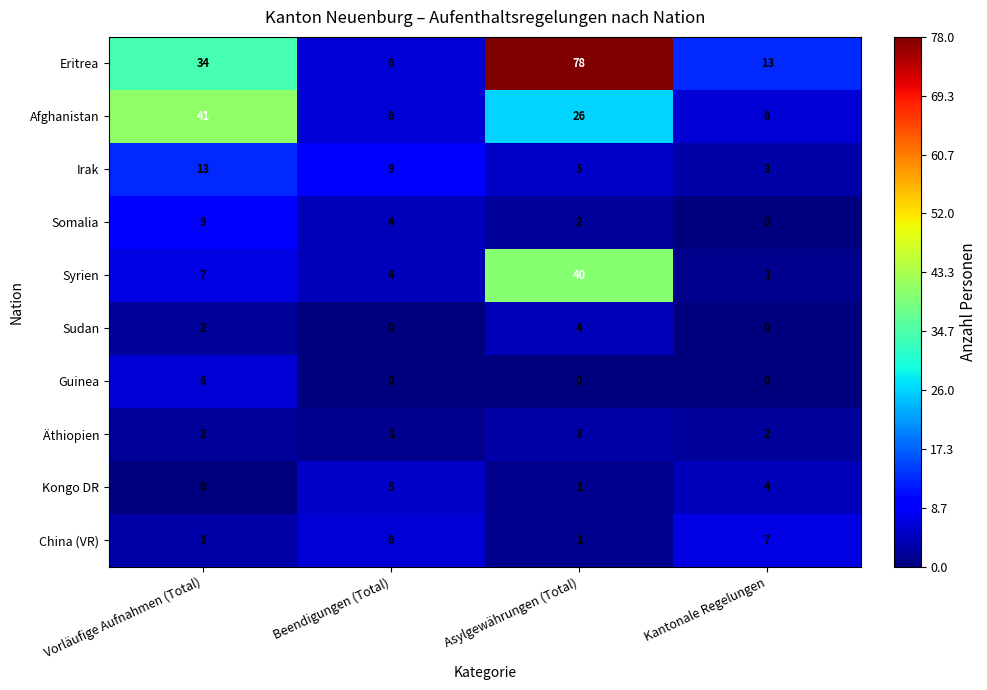

Which series has the widest spread of values?

Eritrea